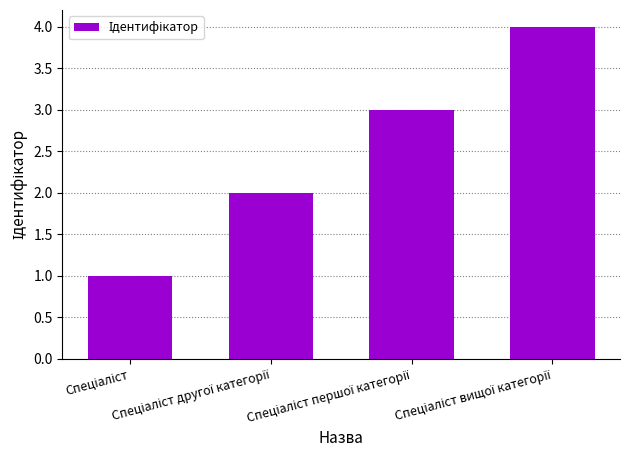

What is the greatest value displayed?

4